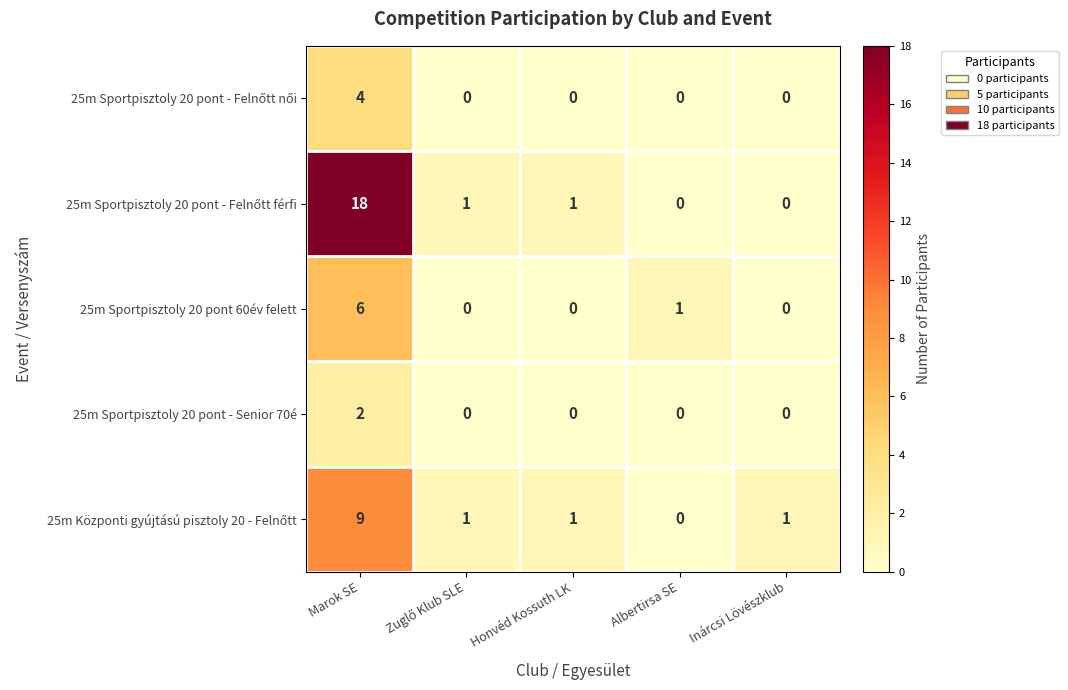

What is the spread (max minus min) of values at Honvéd Kossuth LK?

1